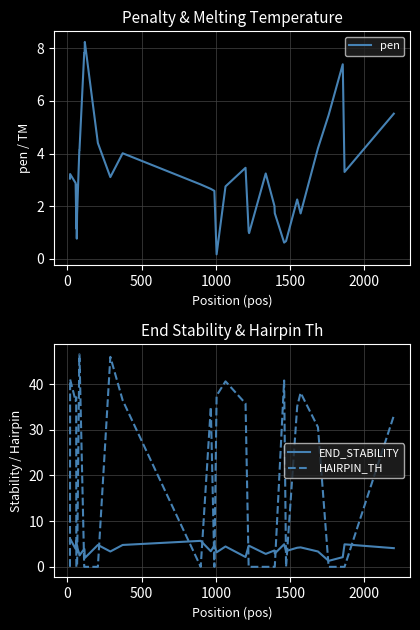

What is the highest value of the END_STABILITY series?

6.1